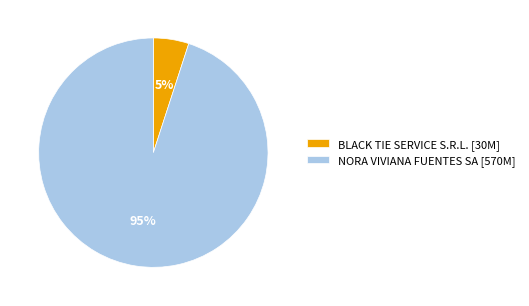

To the nearest percent, what portion does NORA VIVIANA FUENTES SA [570M] represent?

95%